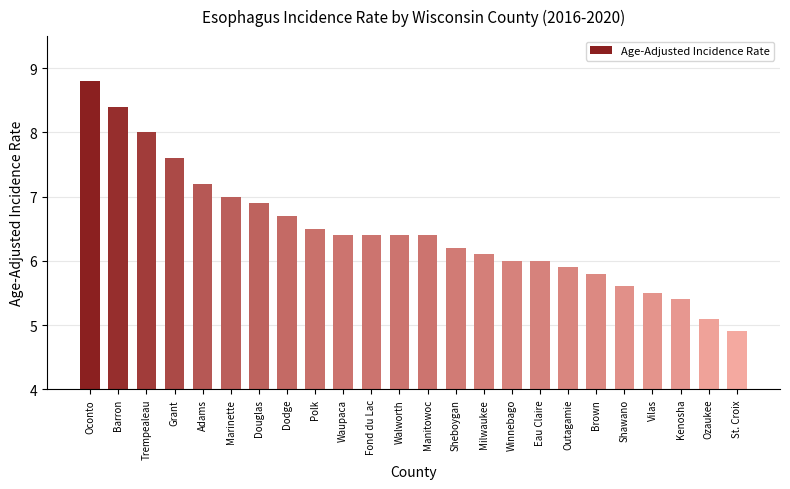

The chart shows a value of 5.9 at Outagamie. True or false?

True